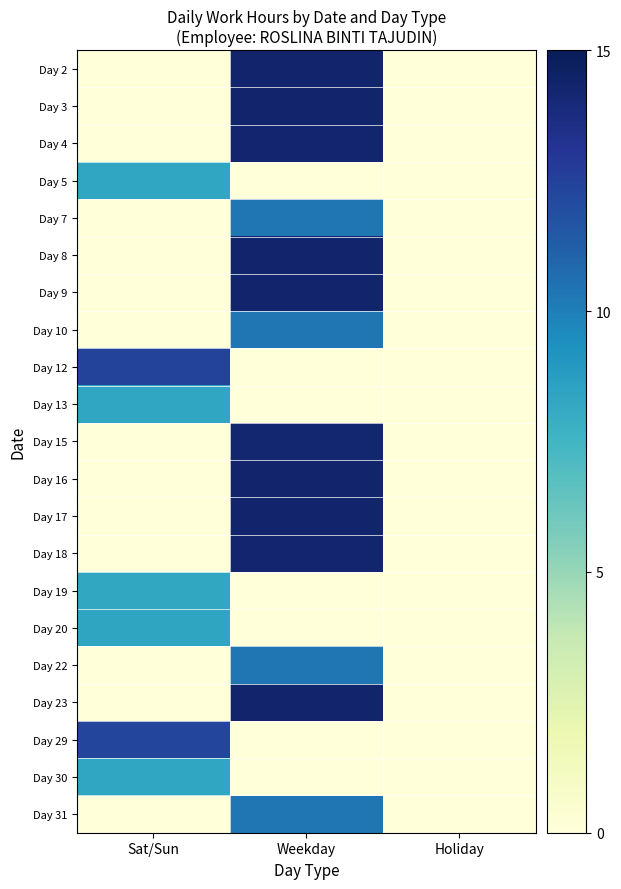

What is the maximum value shown in the chart?

14.3